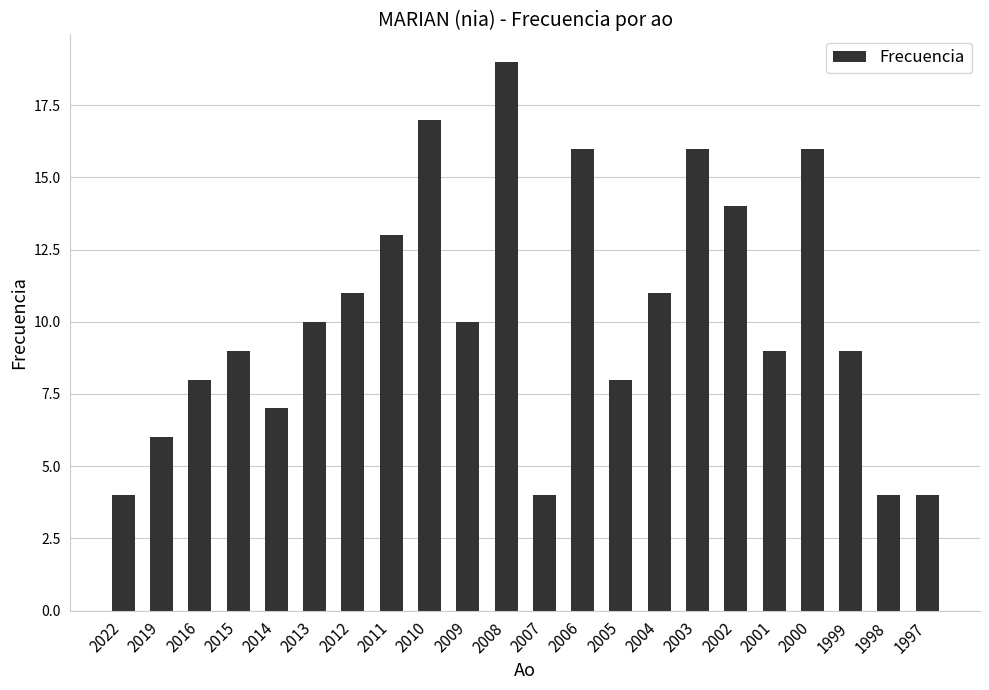

What is the sum of the values at 2008 and 2011?

32